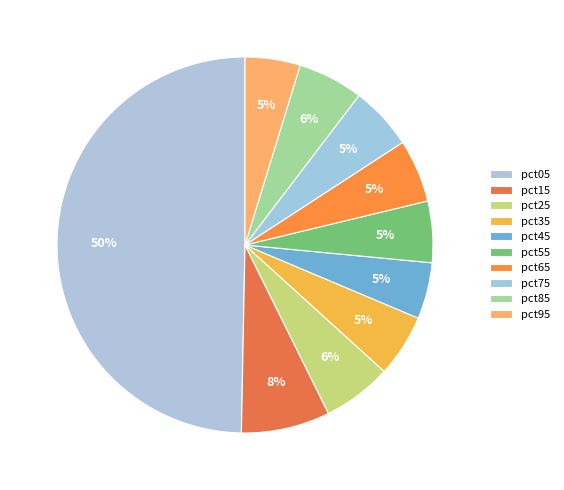

To the nearest percent, what percentage of the pie is pct55?

5%